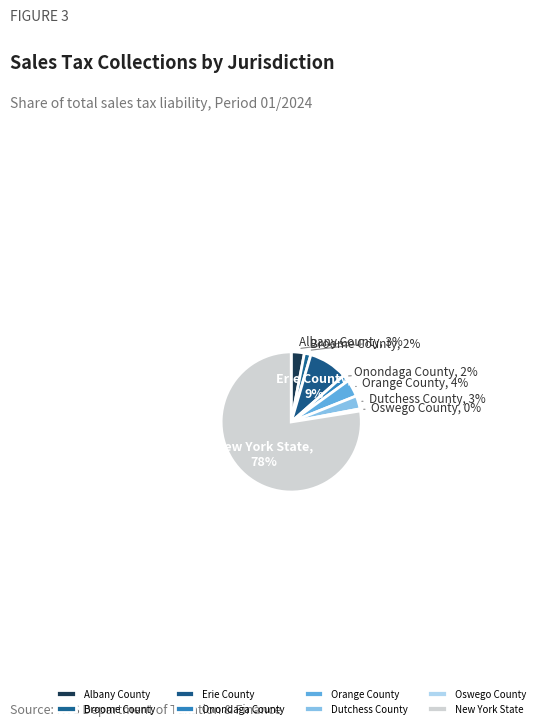

Do Onondaga County and Dutchess County together represent more than half of the pie?

No